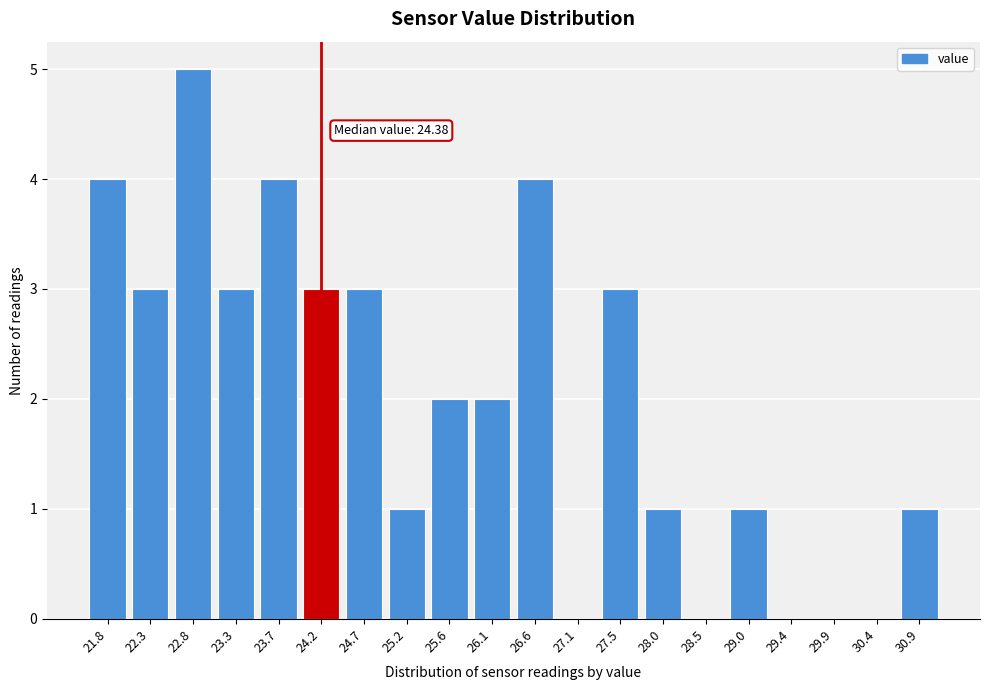

Reading left to right, extract all data points from this chart.

21.8=4	22.3=3	22.8=5	23.3=3	23.7=4	24.2=3	24.7=3	25.2=1	25.6=2	26.1=2	26.6=4	27.1=0	27.5=3	28.0=1	28.5=0	29.0=1	29.4=0	29.9=0	30.4=0	30.9=1